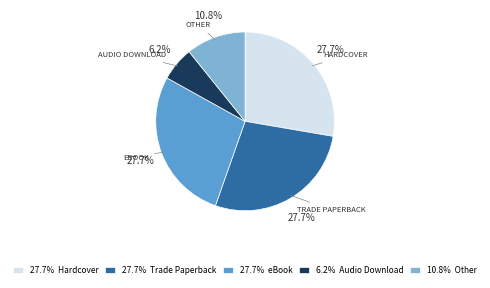

Is there any slice that represents more than half of the pie?

No